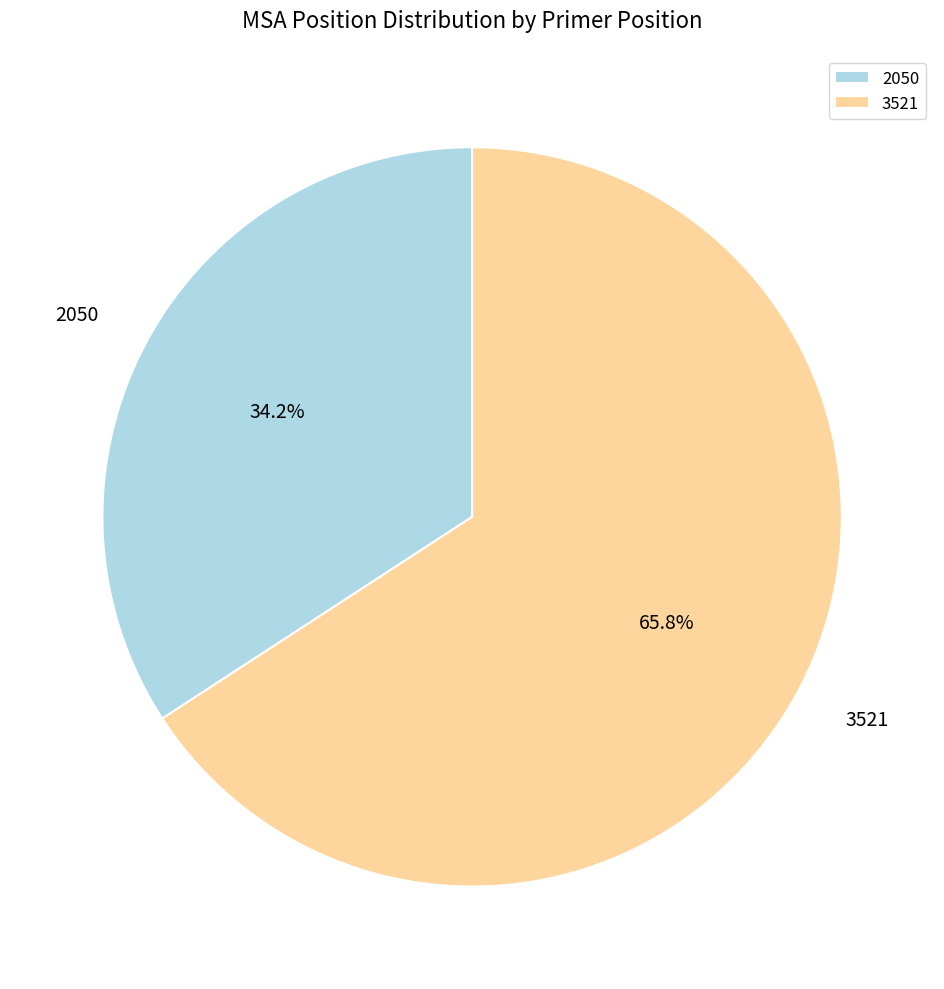

Is the sum of 3521 and 2050 greater than half?

Yes